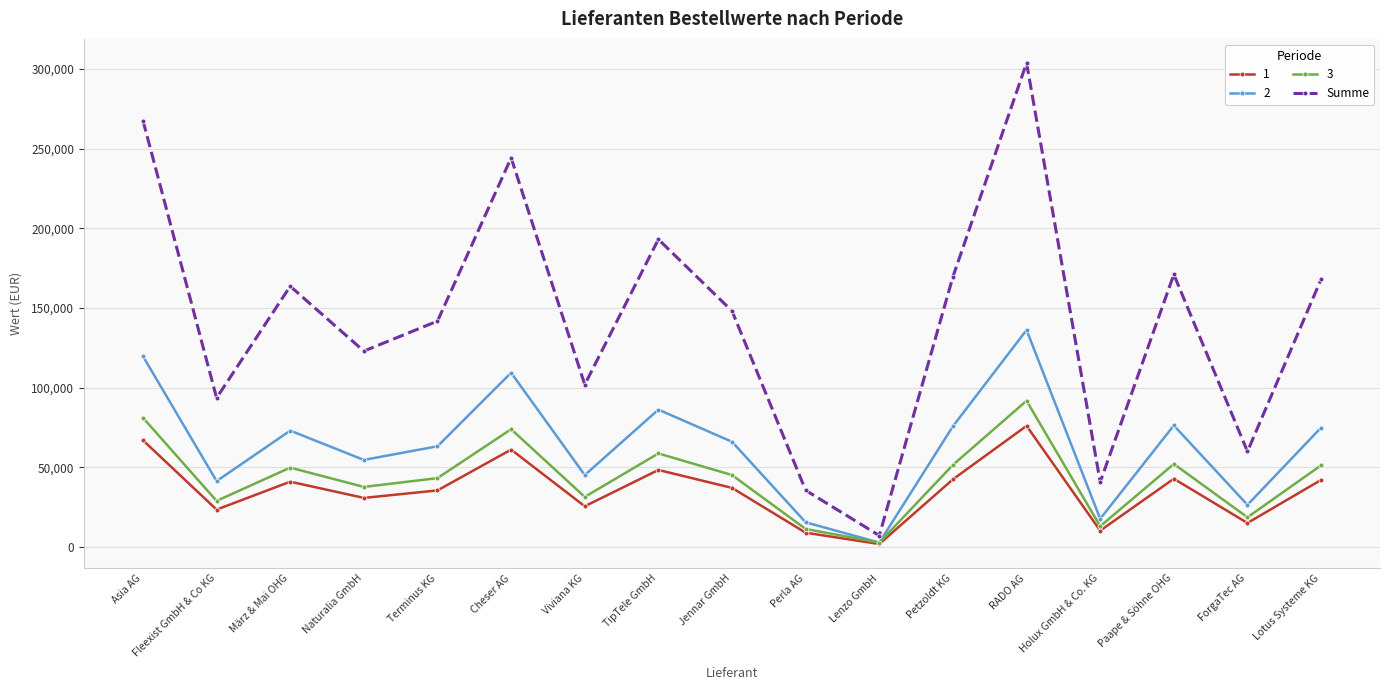

What position from the right is ForgaTec AG?

2